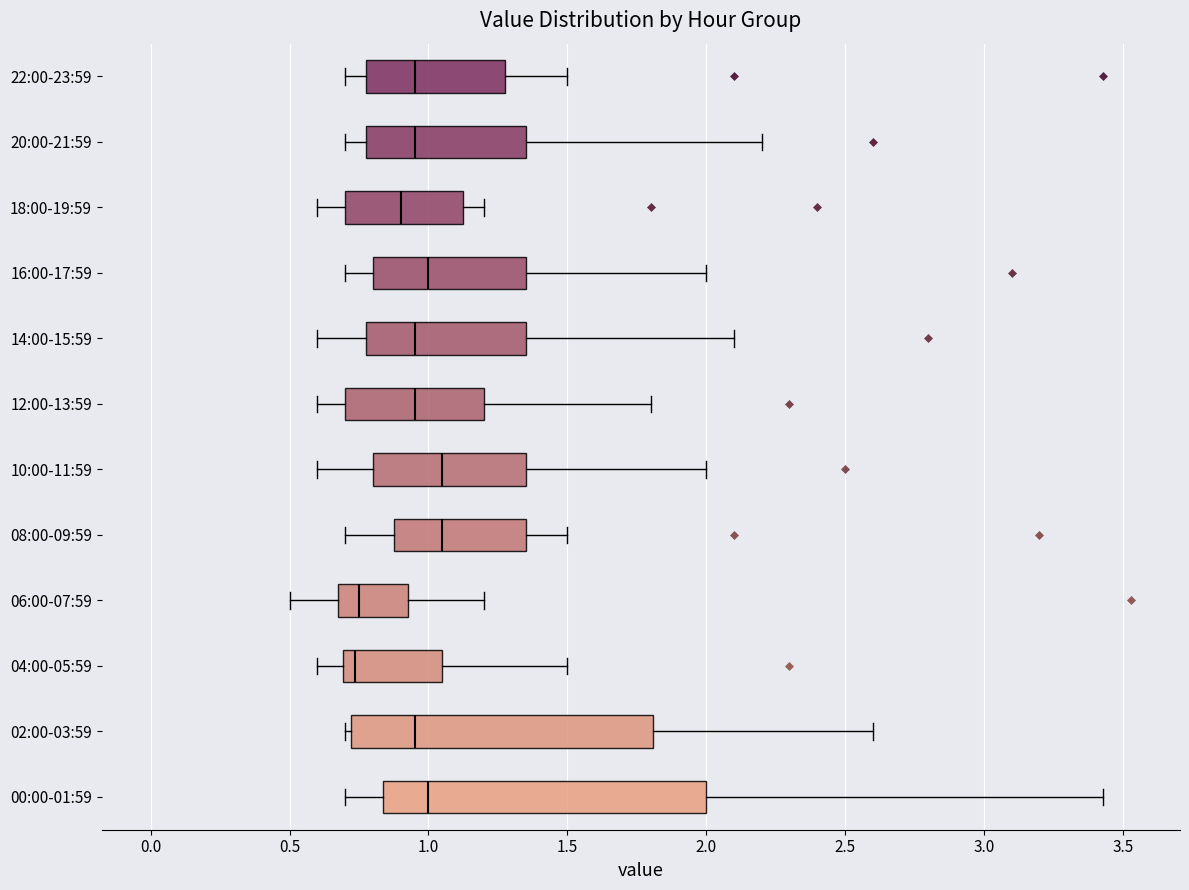

Which box is the widest, from its left edge to its right edge?

00:00-01:59